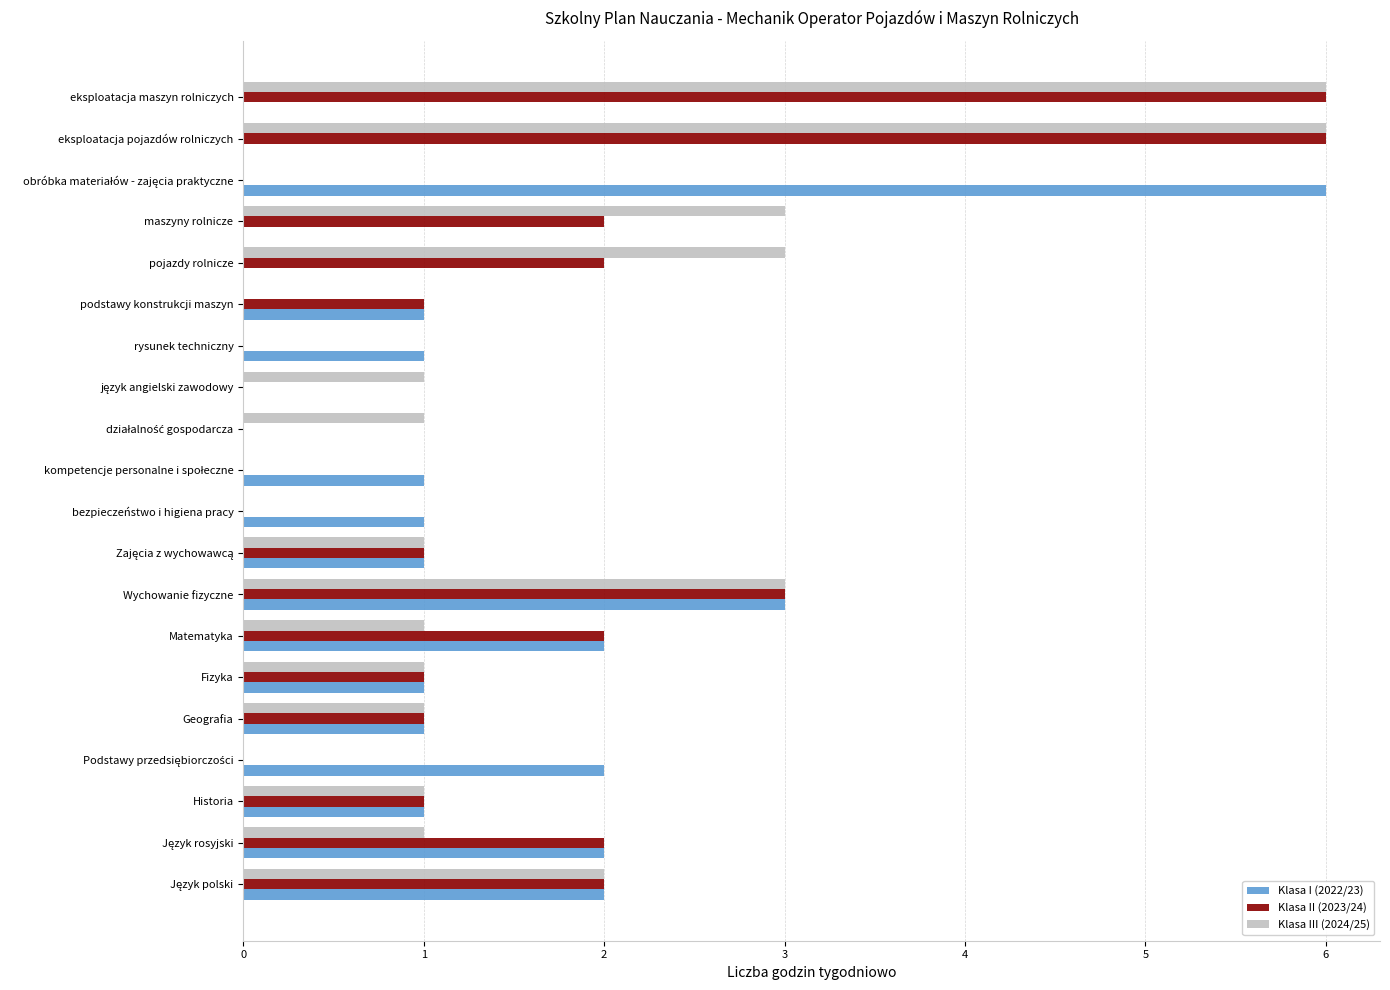

True or false: Klasa I (2022/23) has a value of 3 at maszyny rolnicze.

False